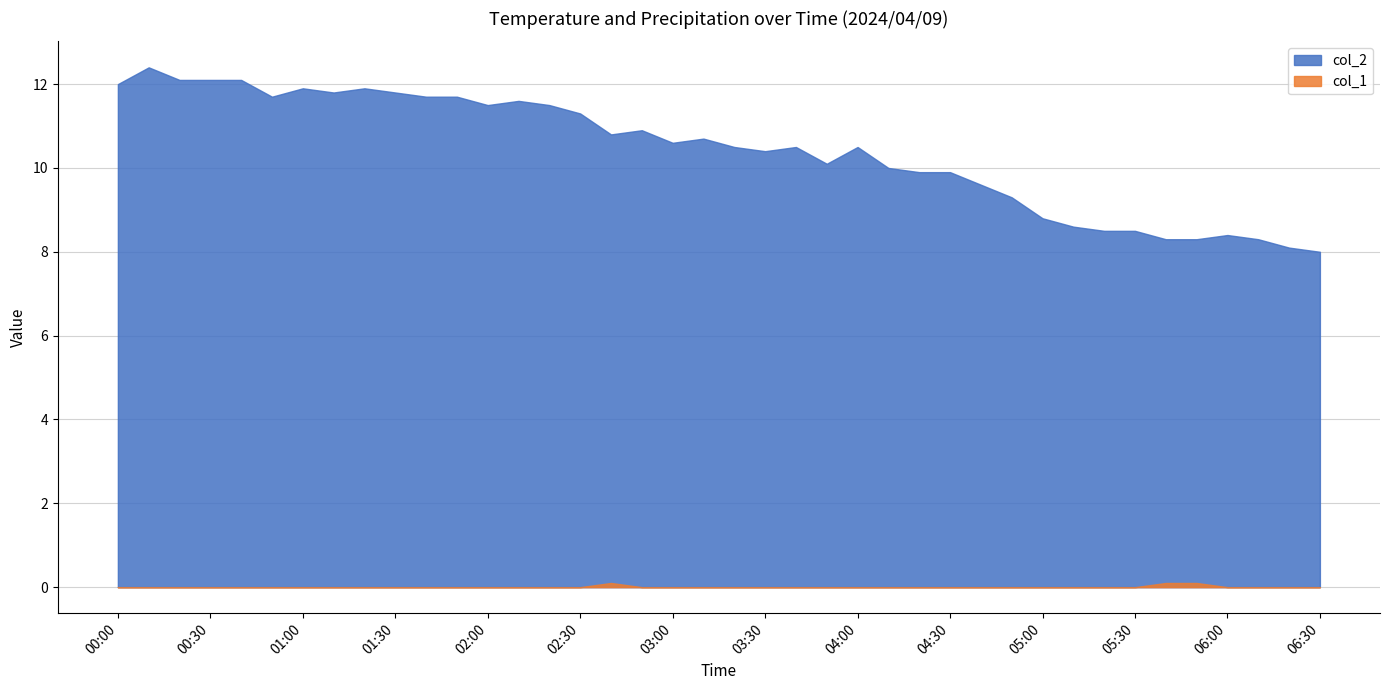

What is the maximum value for col_2?

12.4